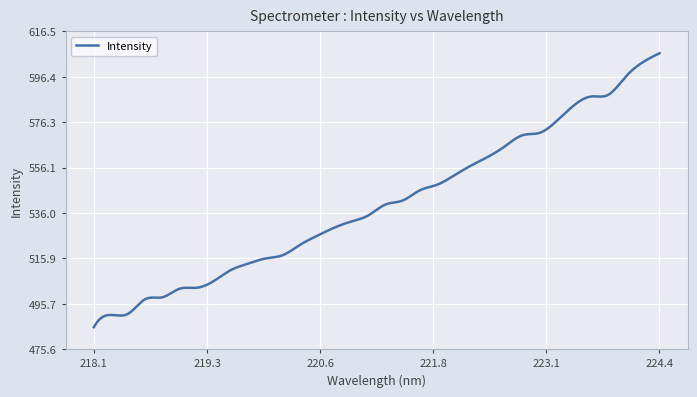

What is the smallest value displayed?

485.3